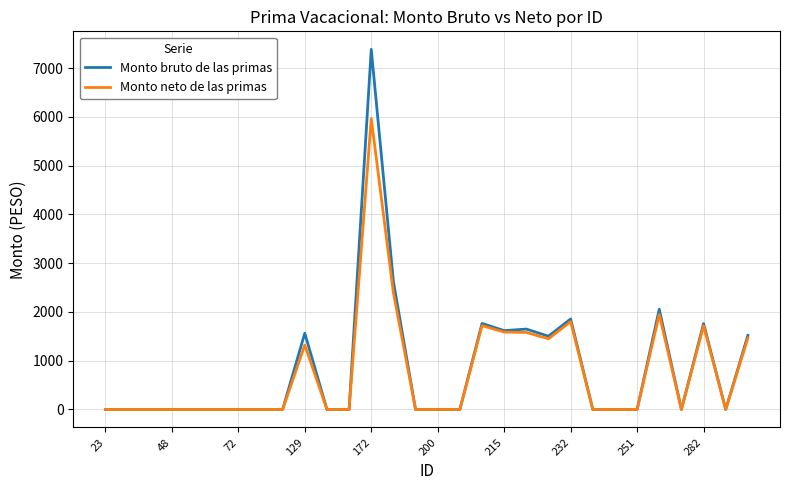

Which series has the widest spread of values?

Monto bruto de las primas